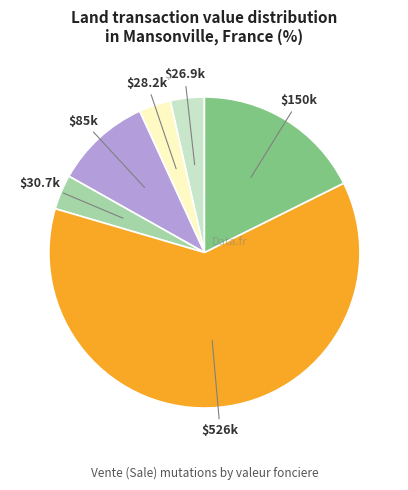

Does any single category account for the majority?

Yes